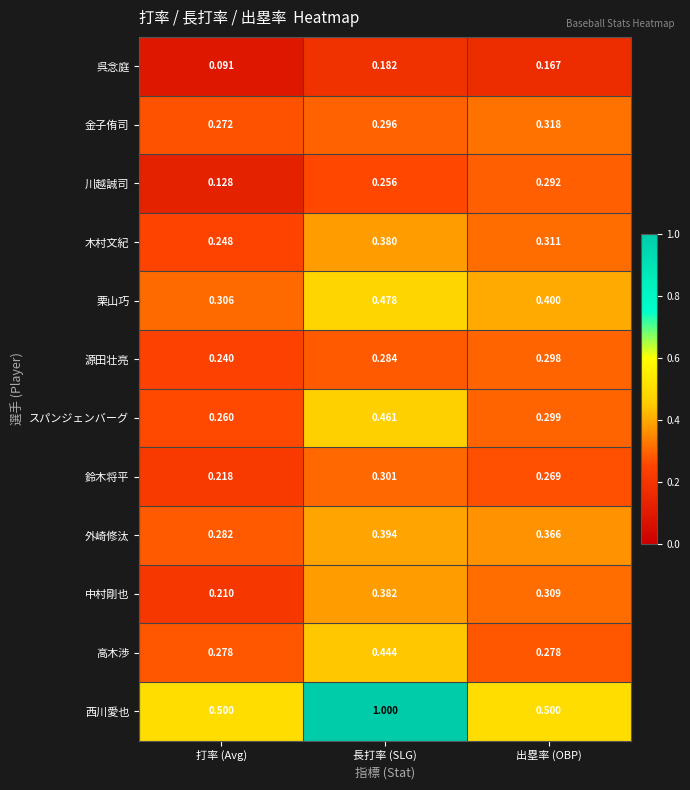

Which series has the largest total across all categories?

西川愛也